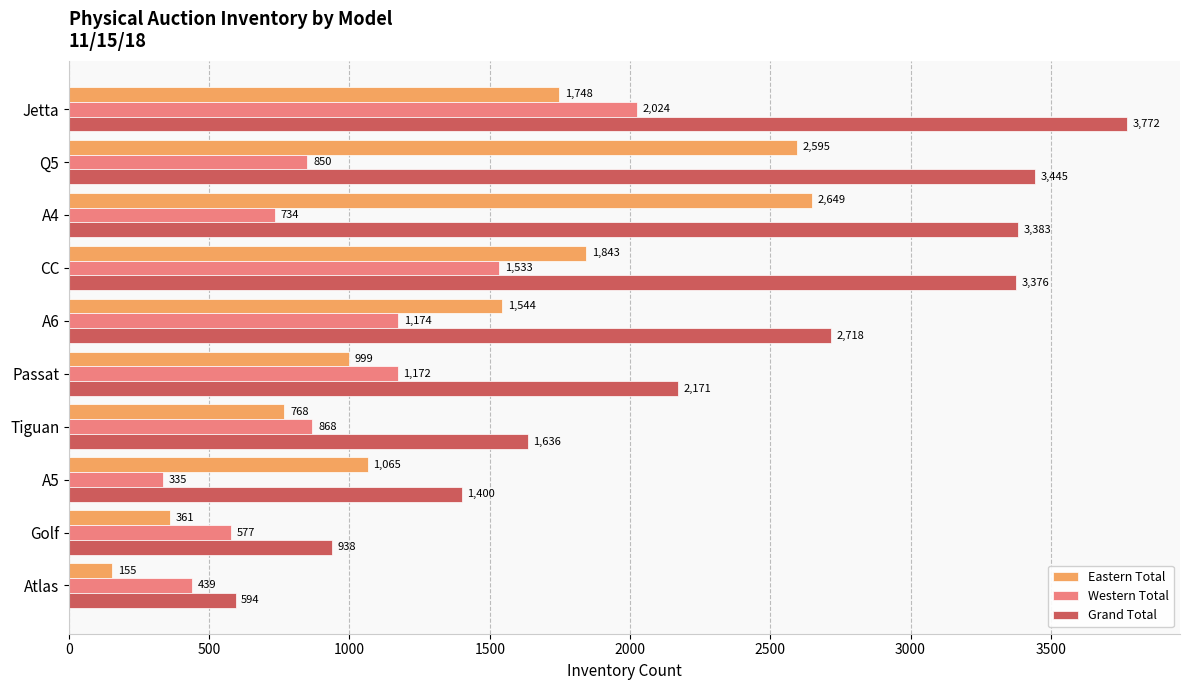

Which series has the largest total across all categories?

Grand Total